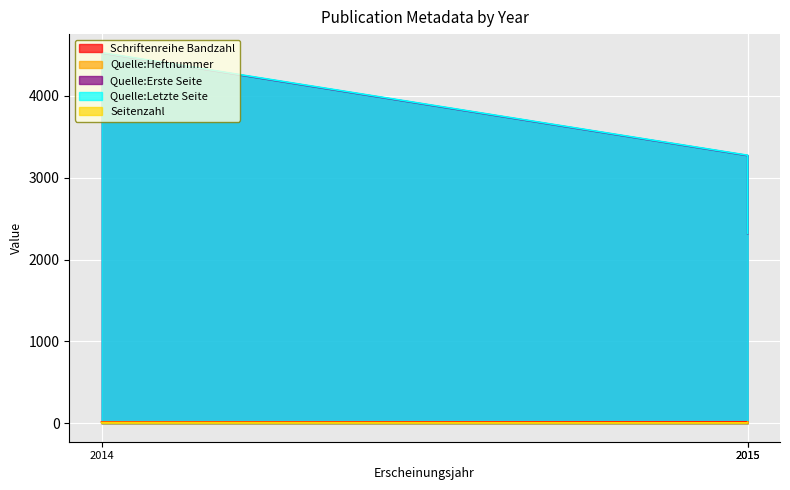

At which label does Quelle:Letzte Seite reach its peak?

2014